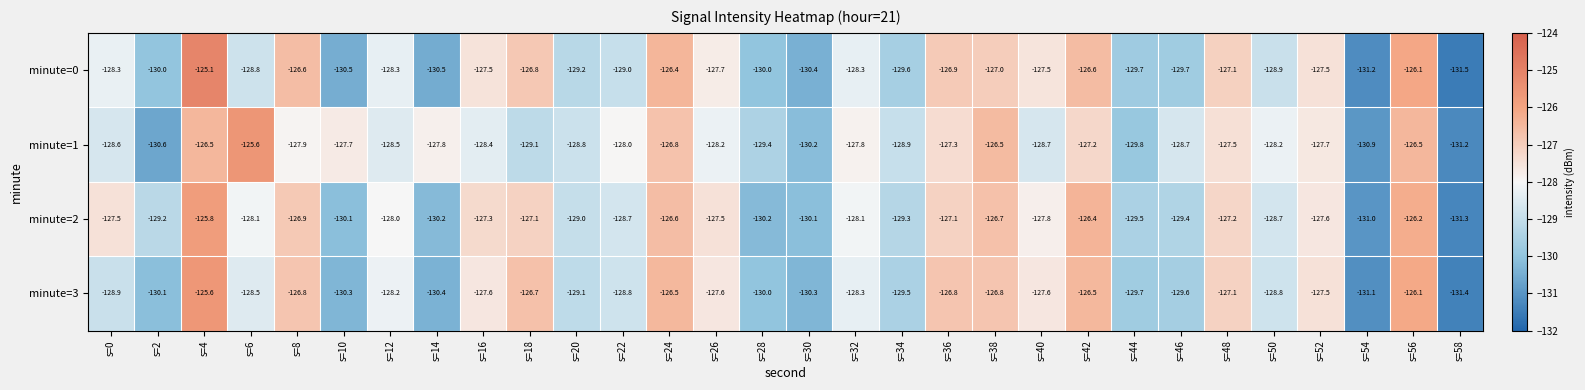

What is the difference between the minute=2 values at s=24 and s=44?

2.9